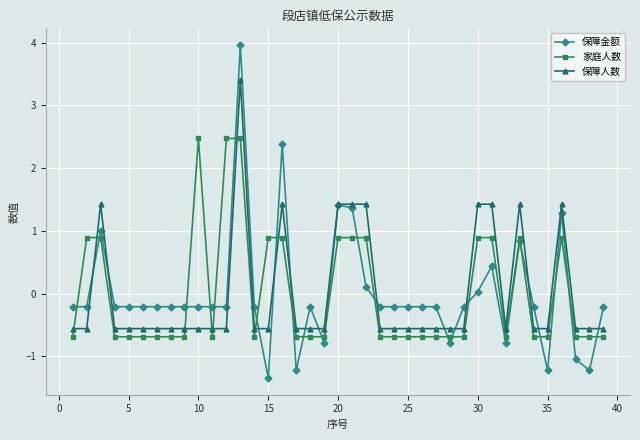

True or false: 保障金额 has more than 2 interior local peaks.

True